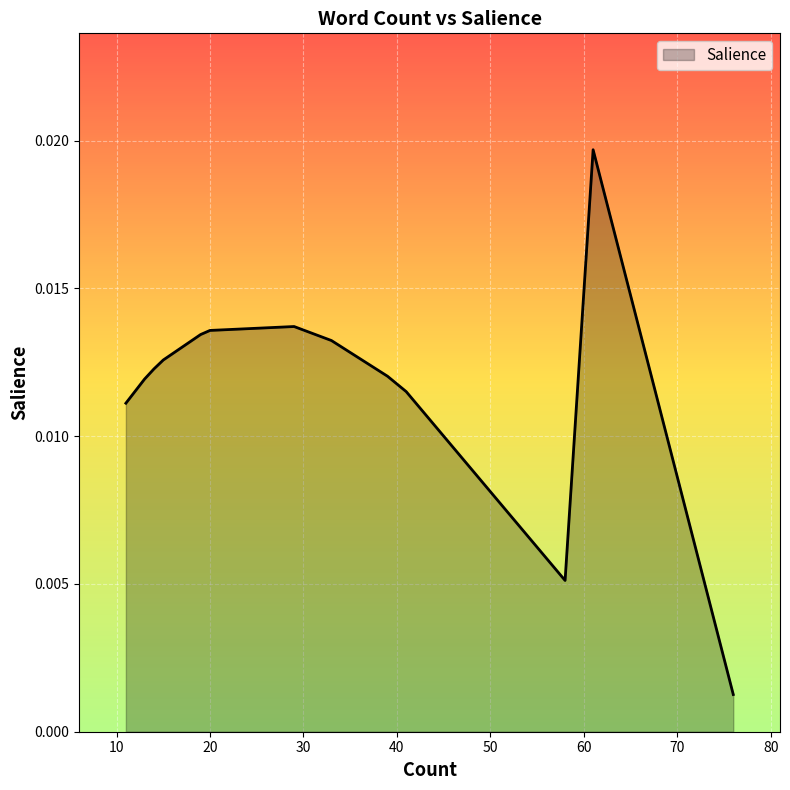

What is the sum of all values?

0.2